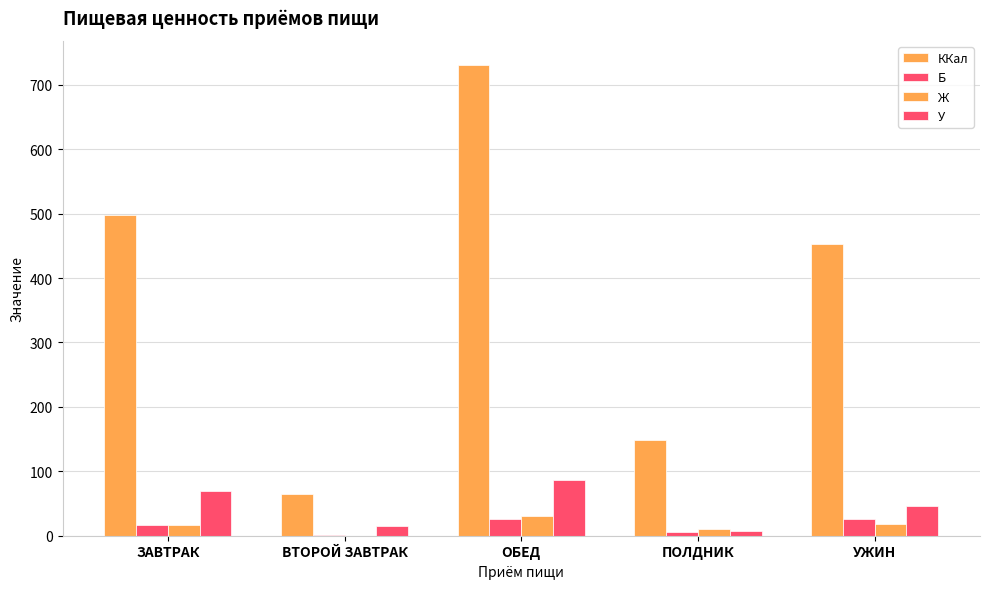

True or false: ККал has a value of 731.4 at ОБЕД.

True